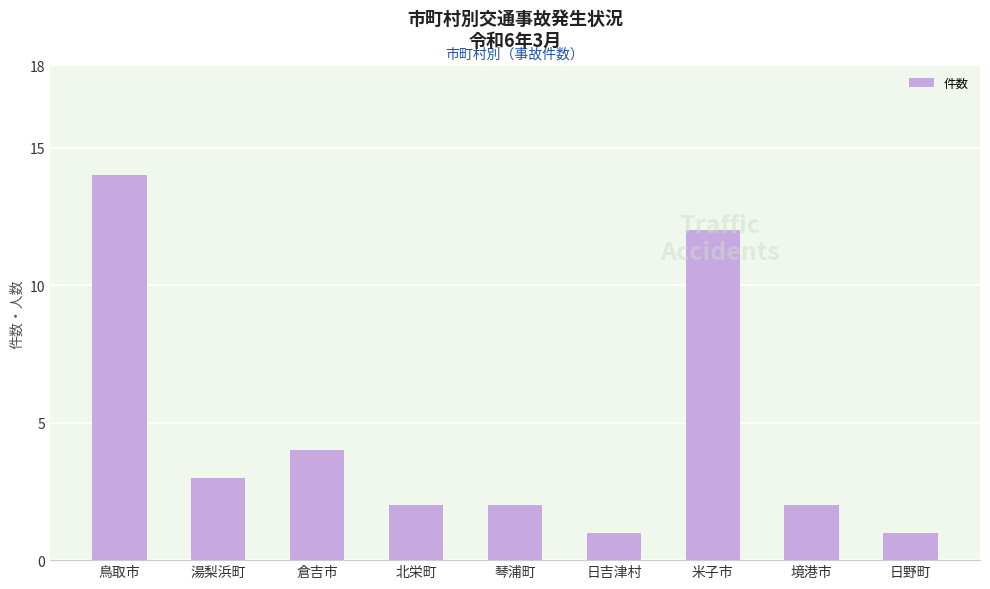

Does the chart contain stacked bars?

No